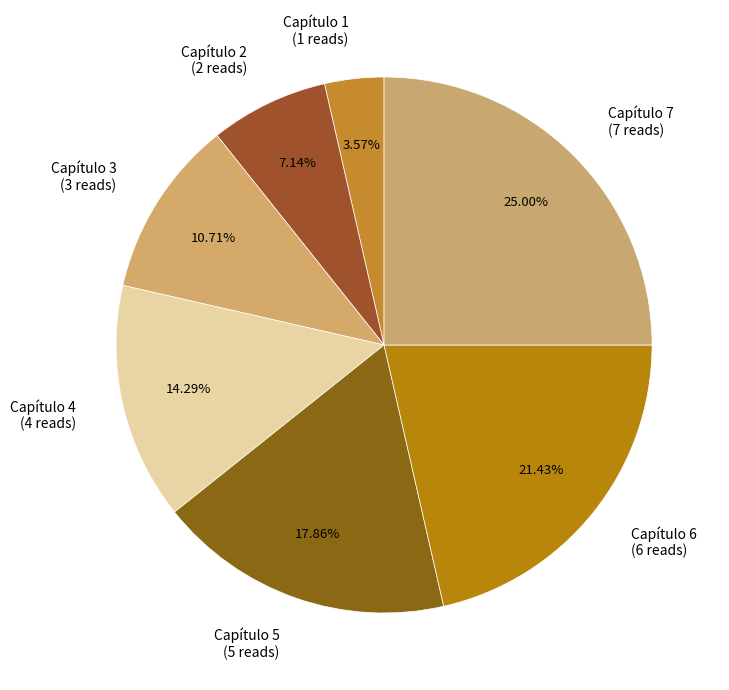

What is the smallest slice in the pie chart?

Capítulo 1